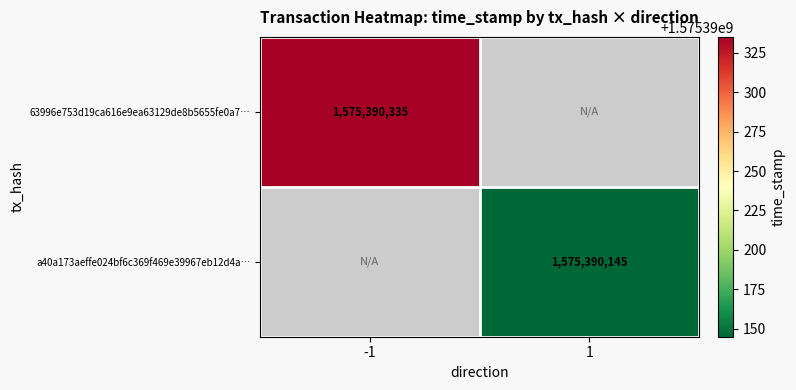

Between -1 and 1, which series saw the biggest shift?

63996e753d19ca616e9ea63129de8b5655fe0a7